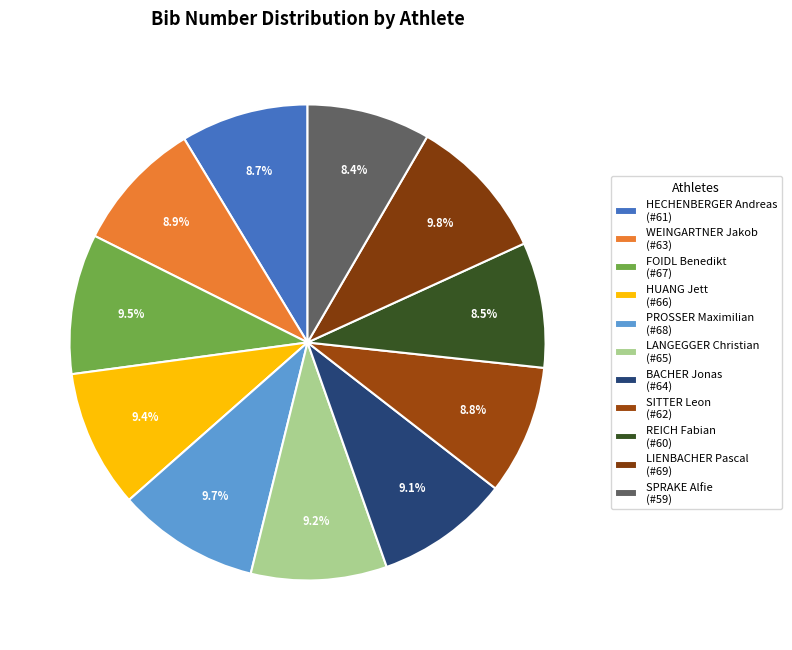

Does any single category account for the majority?

No